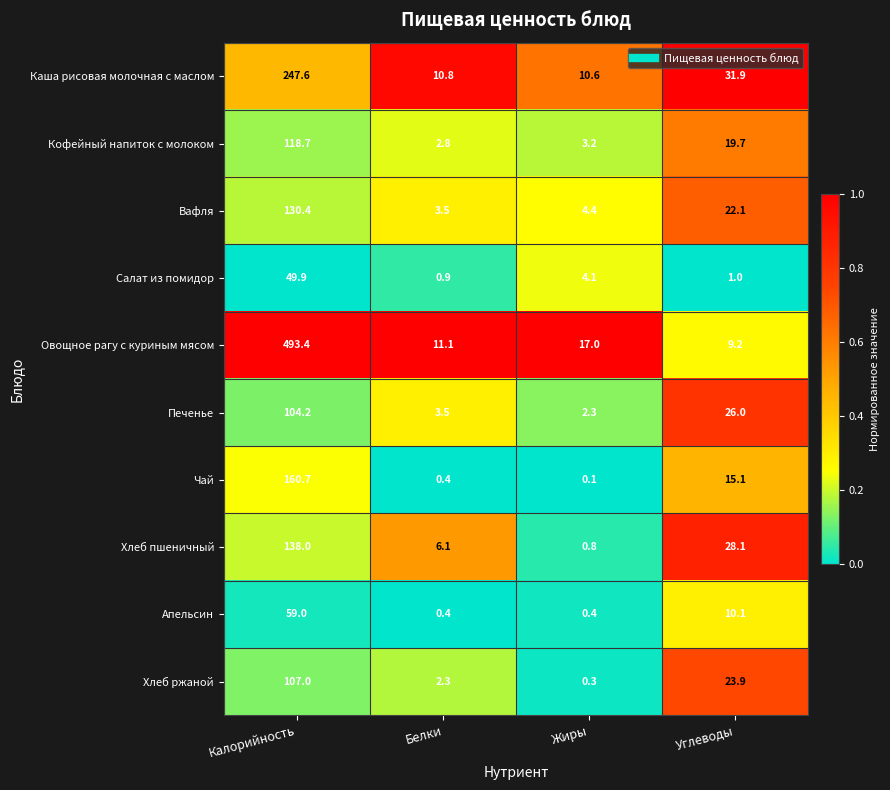

Where does the Салат из помидор series first go above 4?

Калорийность